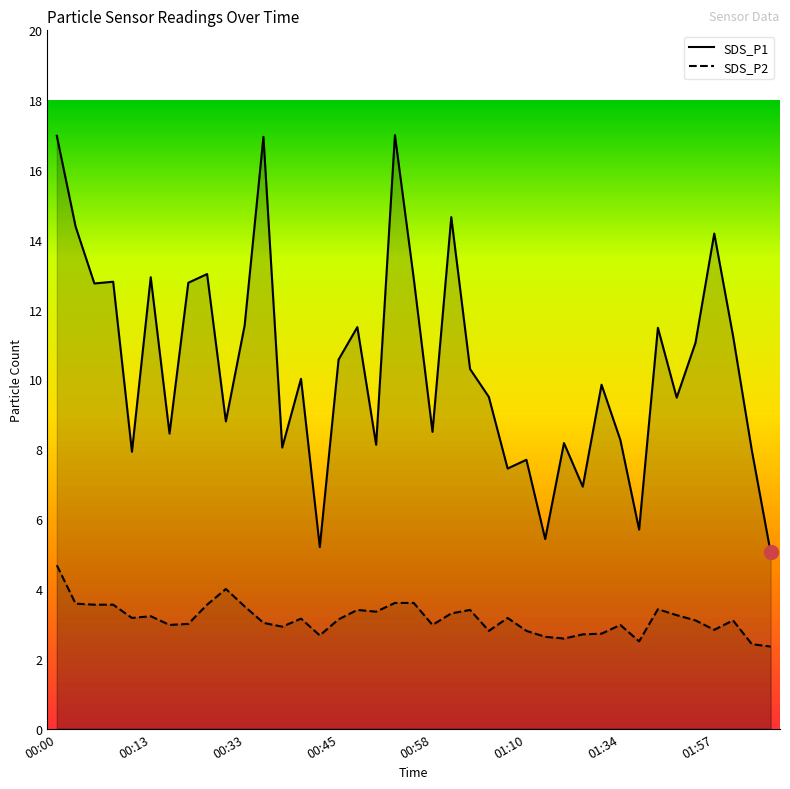

True or false: SDS_P1 and SDS_P2 cross at least once.

False